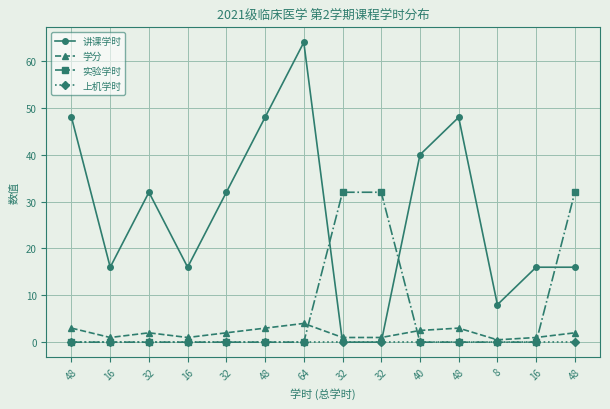

Does the chart display data point markers on the line(s)?

Yes